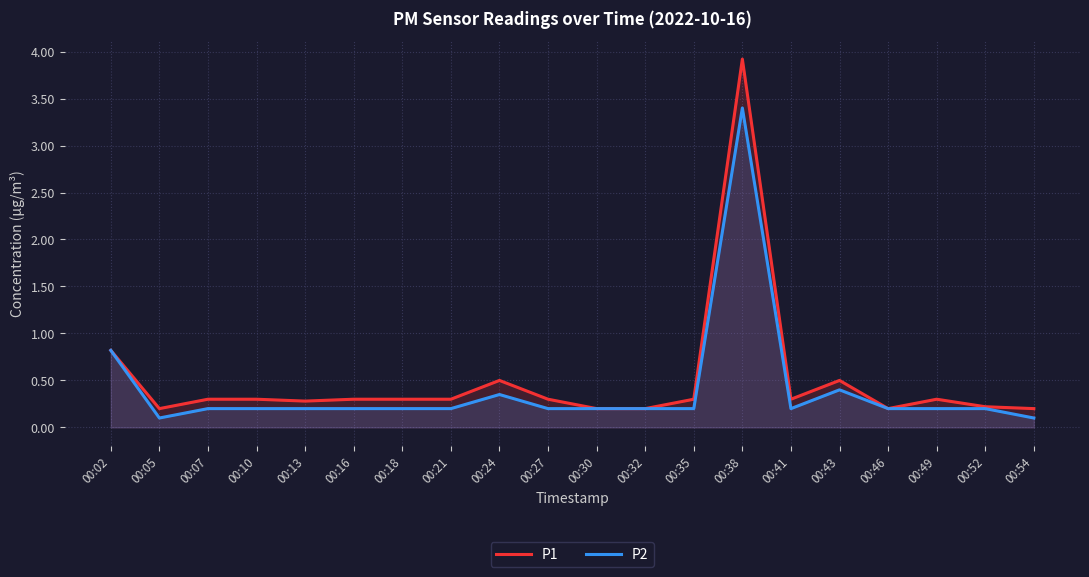

The P1 series shows 0.1 at 00:21. True or false?

False